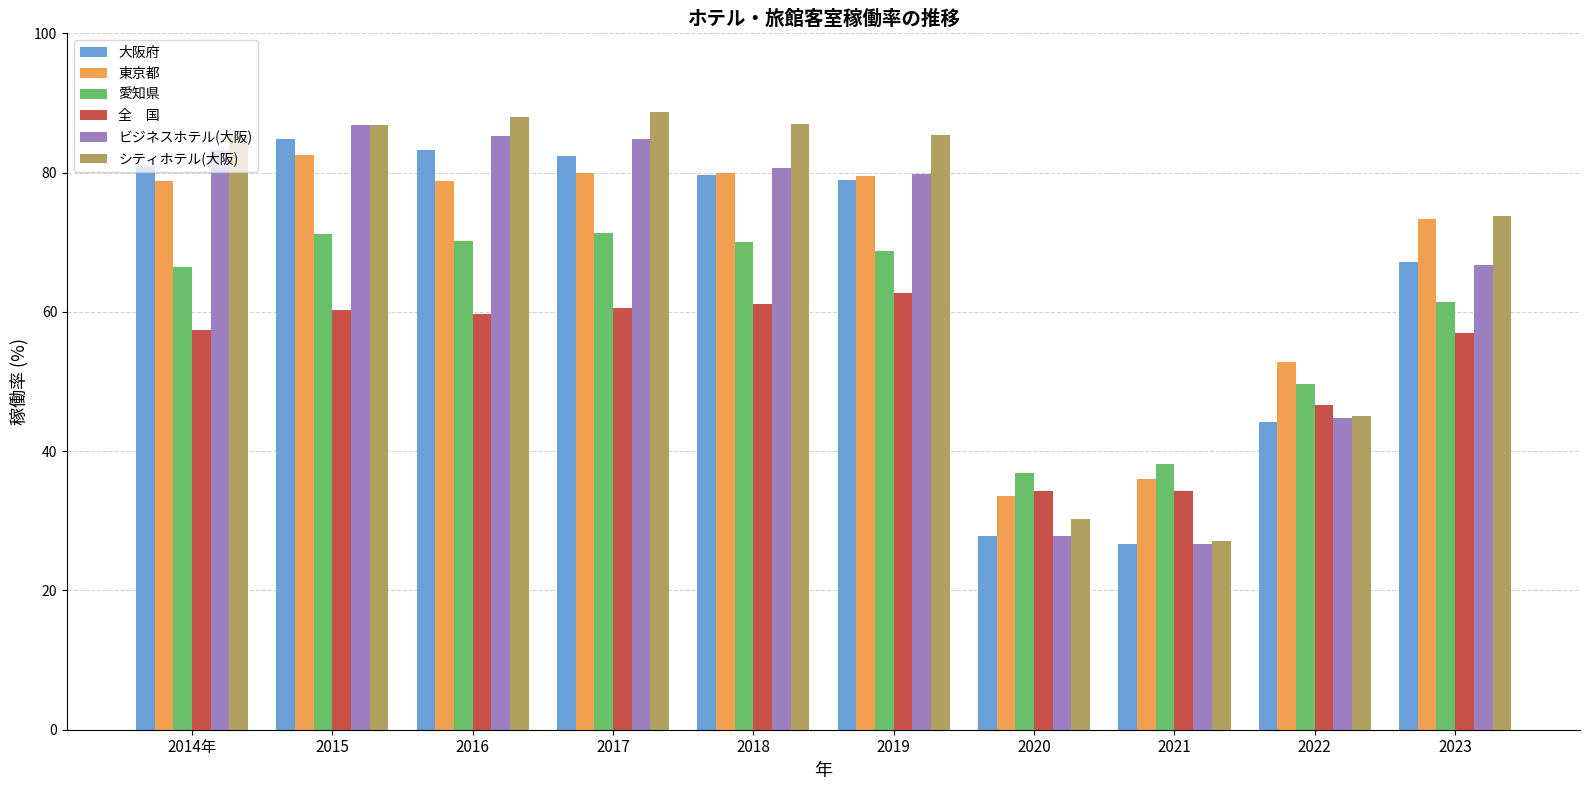

What is the difference between the highest and lowest values at 2022?

8.6